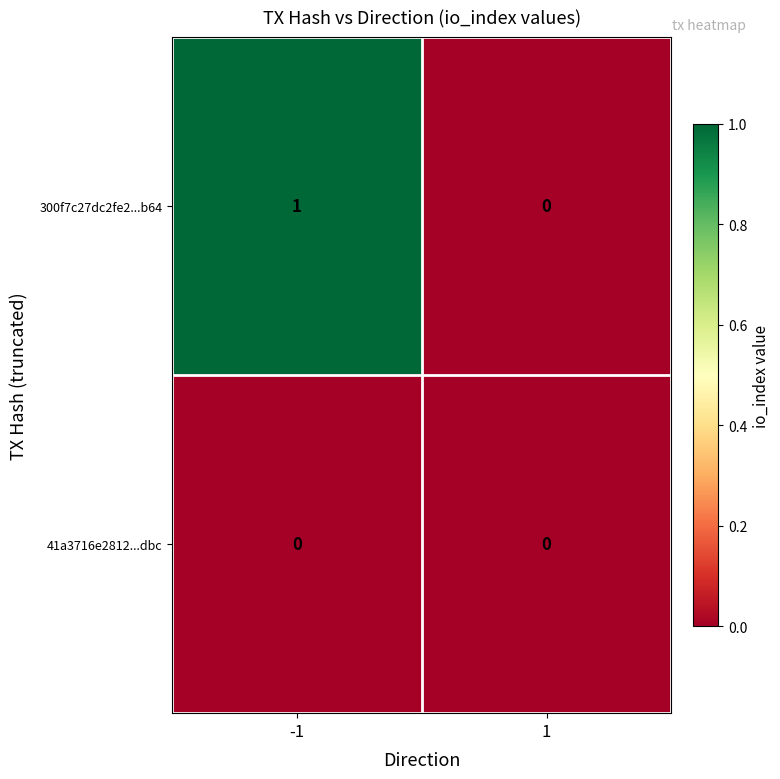

How many data points does each series have?

2